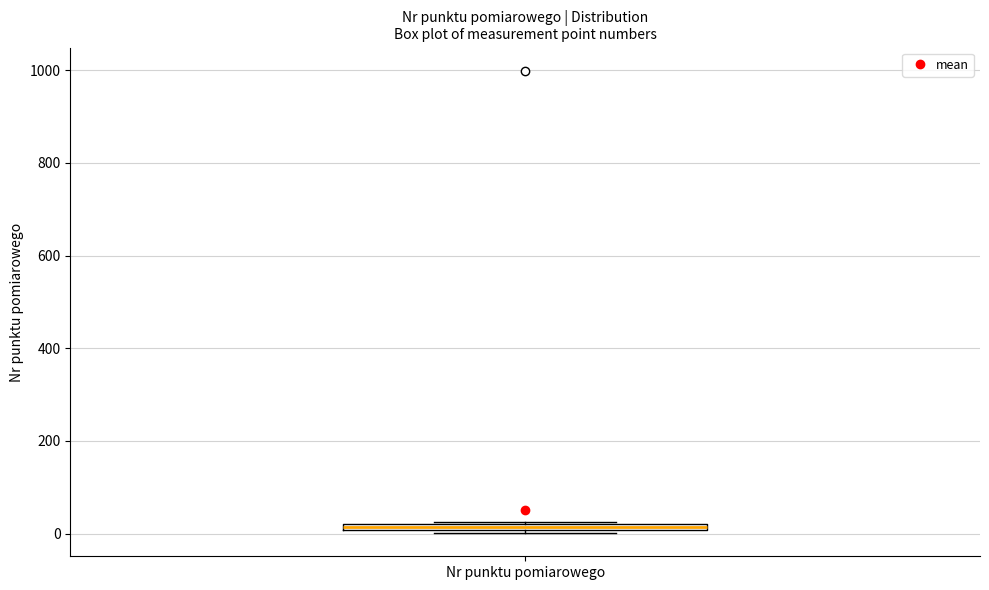

Where is the lower edge of the box for Nr punktu pomiarowego on the y-axis? The values are not printed on the chart, so give them approximately, as read against the axis.

0